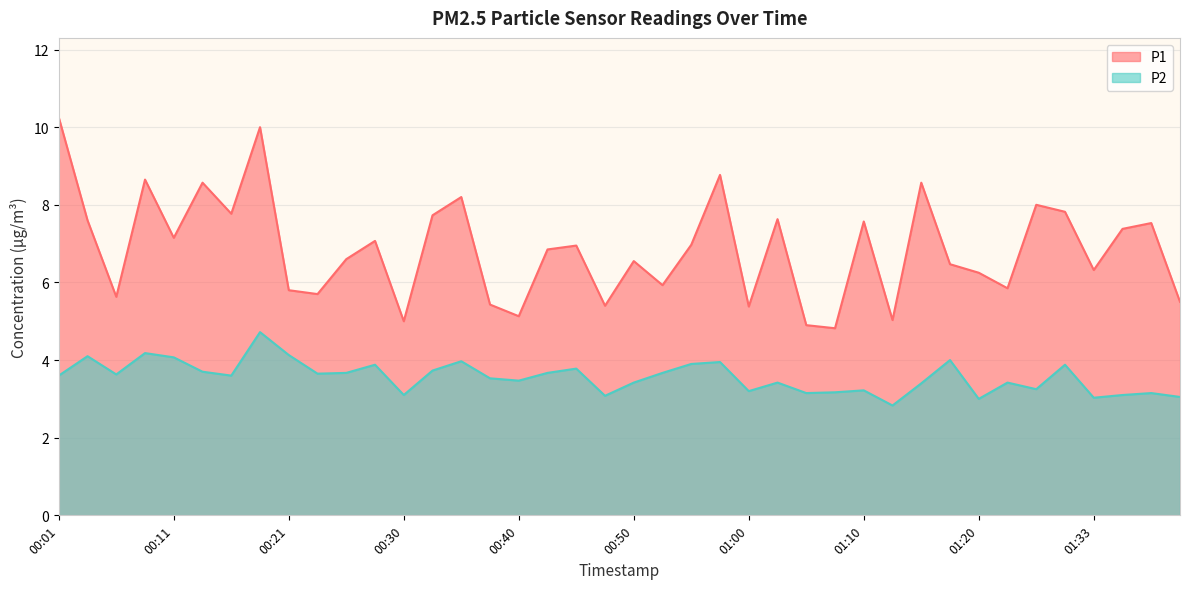

How many values in the P1 series are below 6?

14